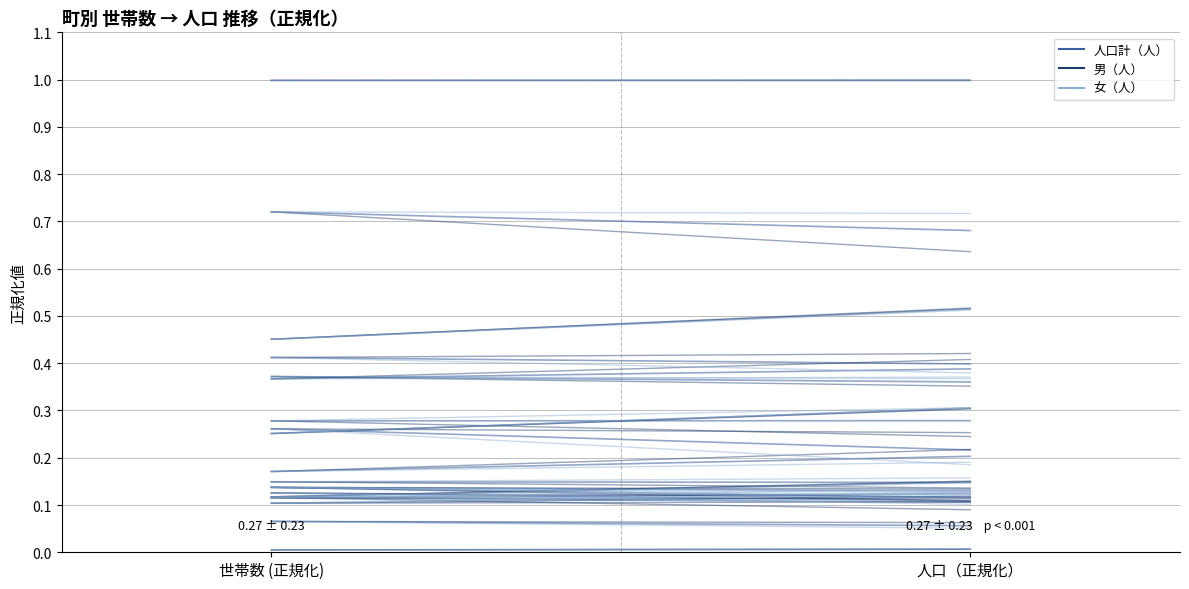

Is it true that 人口計（人） equals 0.1 at 世帯数 (正規化)?

True